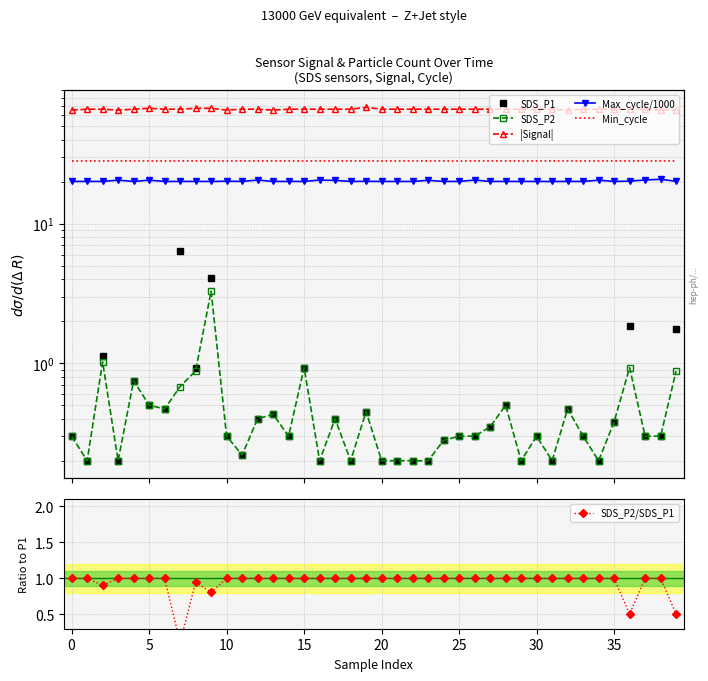

Reading left to right, list all the values displayed in this chart.

SDS_P1: 0.3	0.2	1.1	0.2	0.8	0.5	0.5	6.4	0.9	4.1	0.3	0.2	0.4	0.4	0.3	0.9	0.2	0.4	0.2	0.5	0.2	0.2	0.2	0.2	0.3	0.3	0.3	0.3	0.5	0.2	0.3	0.2	0.5	0.3	0.2	0.4	1.9	0.3	0.3	1.8
SDS_P2: 0.3	0.2	1.0	0.2	0.8	0.5	0.5	0.7	0.9	3.3	0.3	0.2	0.4	0.4	0.3	0.9	0.2	0.4	0.2	0.5	0.2	0.2	0.2	0.2	0.3	0.3	0.3	0.3	0.5	0.2	0.3	0.2	0.5	0.3	0.2	0.4	0.9	0.3	0.3	0.9
|Signal|: 65.0	66.0	66.0	65.0	66.0	67.0	66.0	66.0	67.0	67.0	65.0	66.0	66.0	65.0	66.0	66.0	66.0	66.0	66.0	68.0	66.0	66.0	66.0	66.0	66.0	66.0	66.0	66.0	66.0	66.0	66.0	66.0	65.0	66.0	66.0	66.0	66.0	66.0	65.0	65.0
Max_cycle/1000: 20.1	20.1	20.1	20.5	20.1	20.5	20.1	20.0	20.1	20.0	20.1	20.1	20.5	20.1	20.1	20.1	20.5	20.4	20.0	20.1	20.1	20.0	20.0	20.4	20.1	20.0	20.5	20.1	20.1	20.1	20.1	20.0	20.1	20.1	20.5	20.0	20.1	20.5	20.8	20.1
Min_cycle: 28.0	28.0	28.0	28.0	28.0	28.0	28.0	28.0	28.0	28.0	28.0	28.0	28.0	28.0	28.0	28.0	28.0	28.0	28.0	28.0	28.0	28.0	28.0	28.0	28.0	28.0	28.0	28.0	28.0	28.0	28.0	28.0	28.0	28.0	28.0	28.0	28.0	28.0	28.0	28.0
SDS_P2/SDS_P1: 1.0	1.0	0.9	1.0	1.0	1.0	1.0	0.1	0.9	0.8	1.0	1.0	1.0	1.0	1.0	1.0	1.0	1.0	1.0	1.0	1.0	1.0	1.0	1.0	1.0	1.0	1.0	1.0	1.0	1.0	1.0	1.0	1.0	1.0	1.0	1.0	0.5	1.0	1.0	0.5